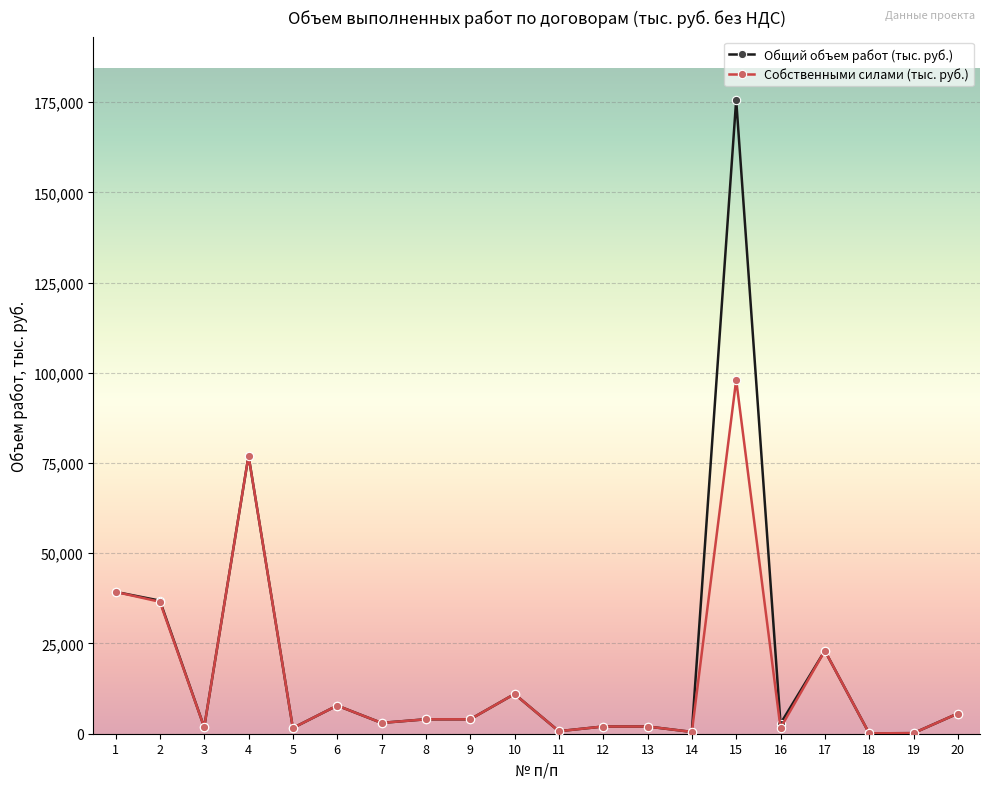

At which category is the sum across all series the highest?

15